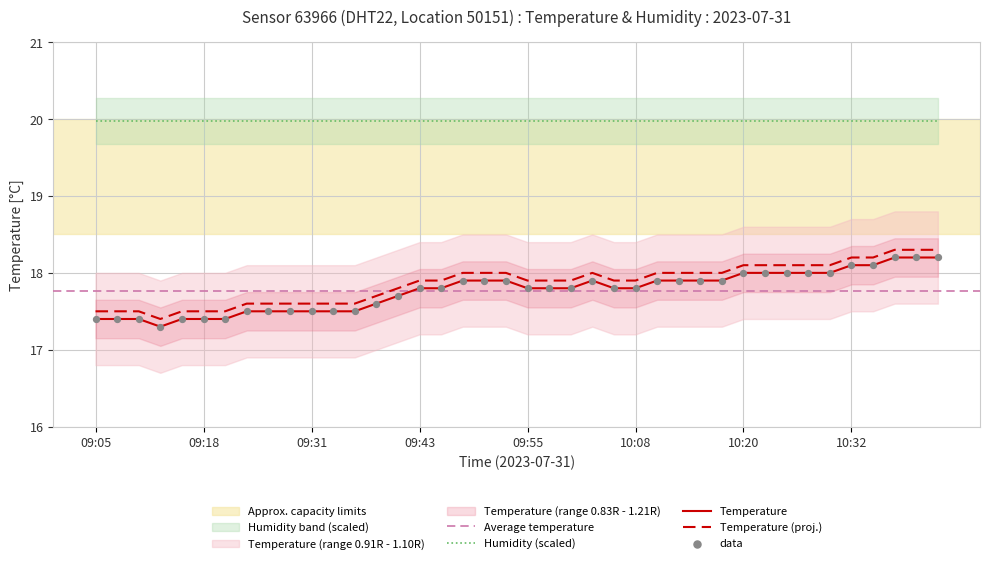

True or false: Temperature and Humidity (scaled) cross at least once.

False